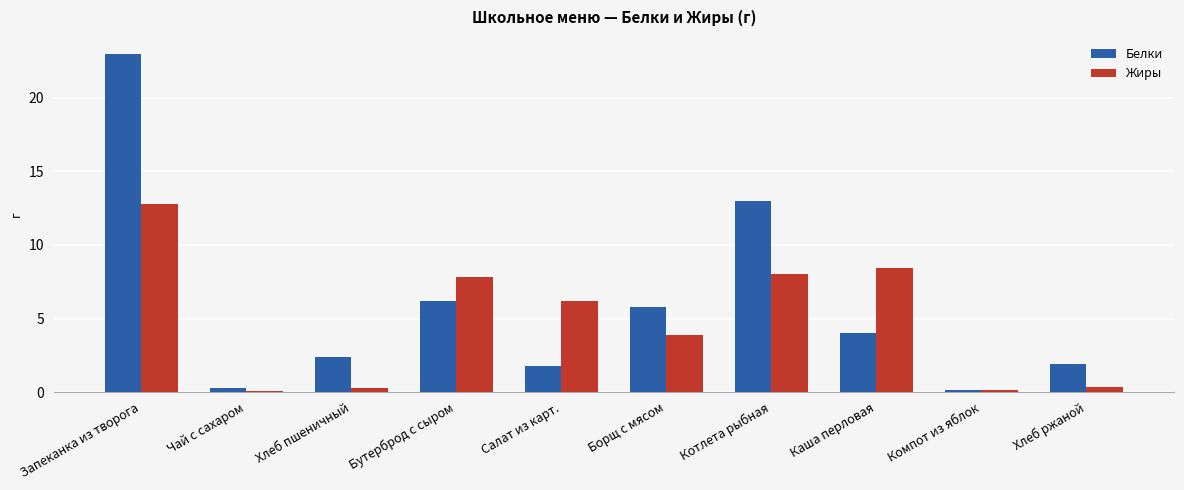

What is the minimum value for Белки?

0.2